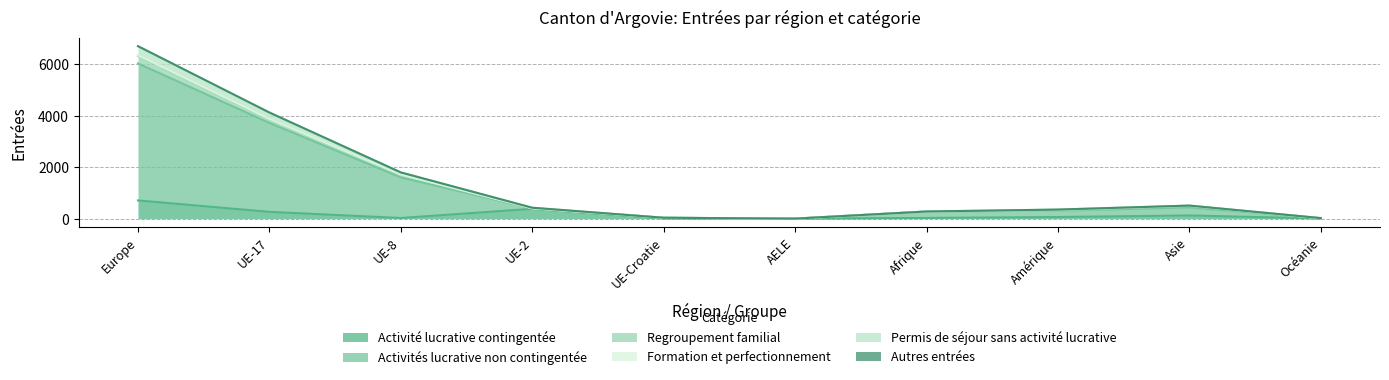

At which label does Permis de séjour sans activité lucrative reach its peak?

Europe